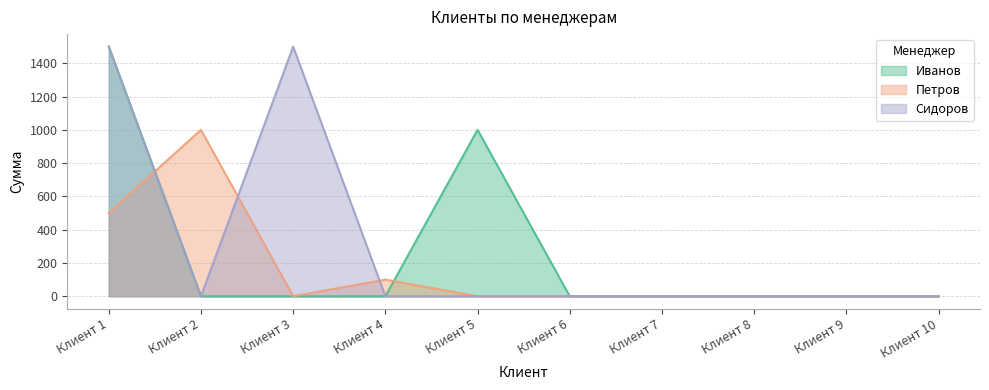

What is the average value of the Иванов series?

250